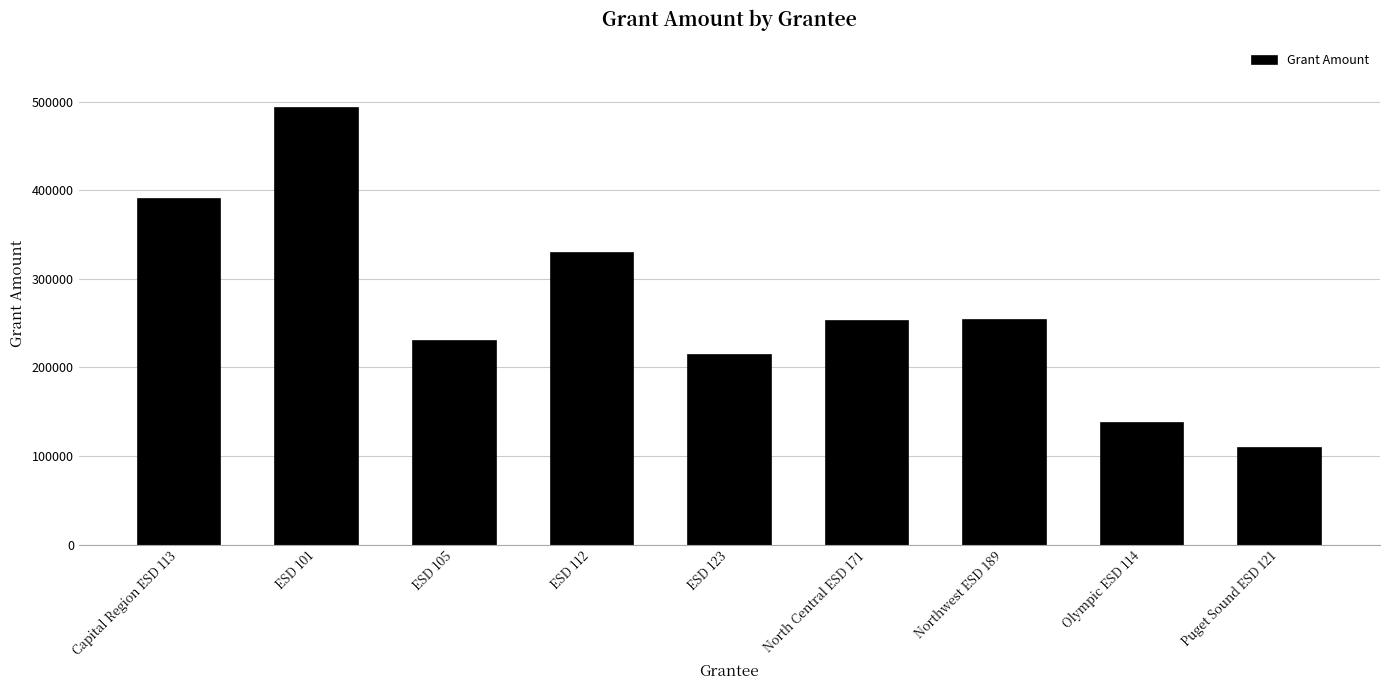

What is the maximum value shown in the chart?

492272